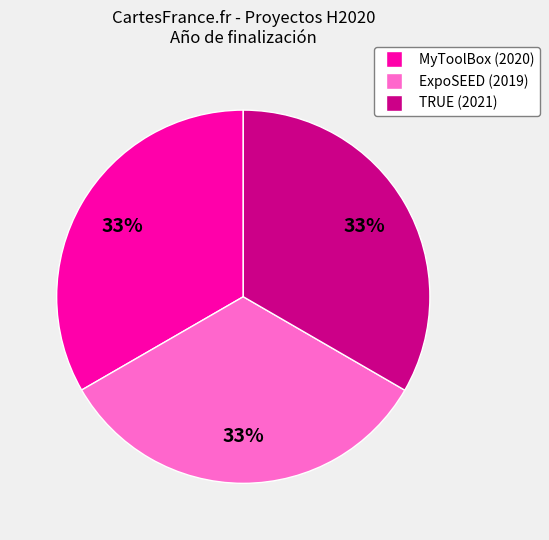

Combined, do ExpoSEED (2019) and TRUE (2021) account for over 50%?

Yes